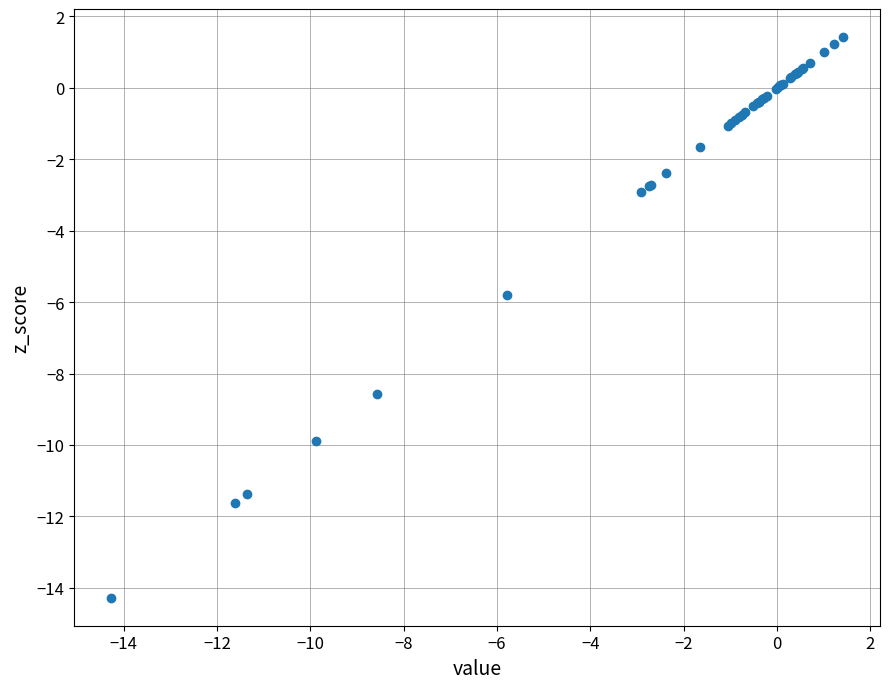

What Y value in the scatter plot is closest to -6?

-5.8